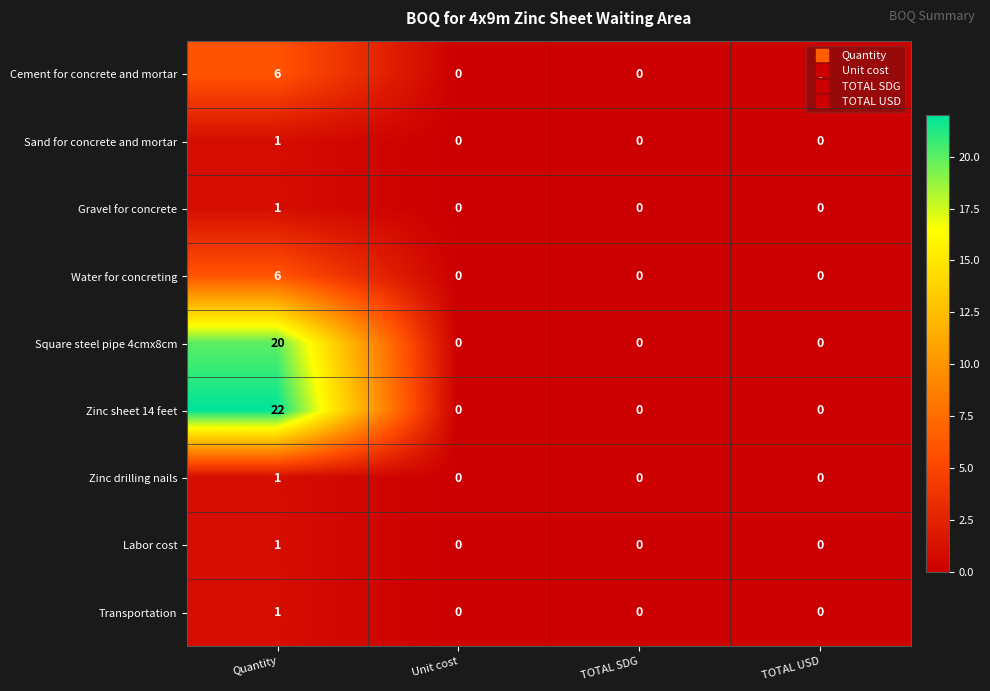

Which series has the largest range (max minus min)?

Zinc sheet 14 feet